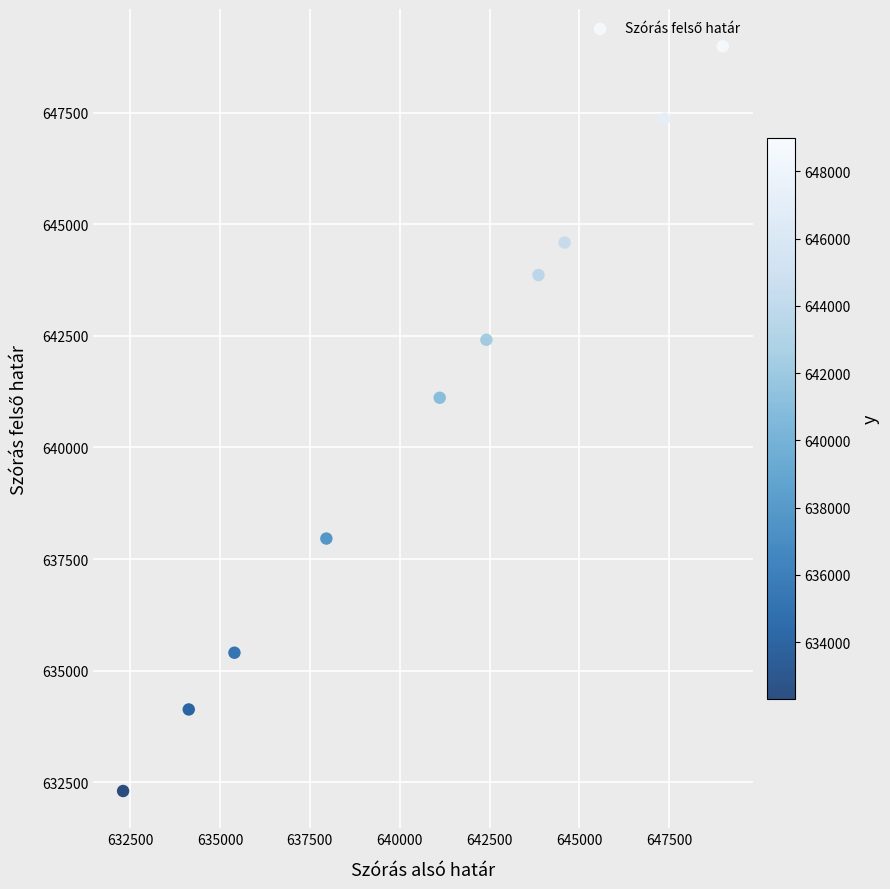

What is the range of X values (max minus min)?

16685